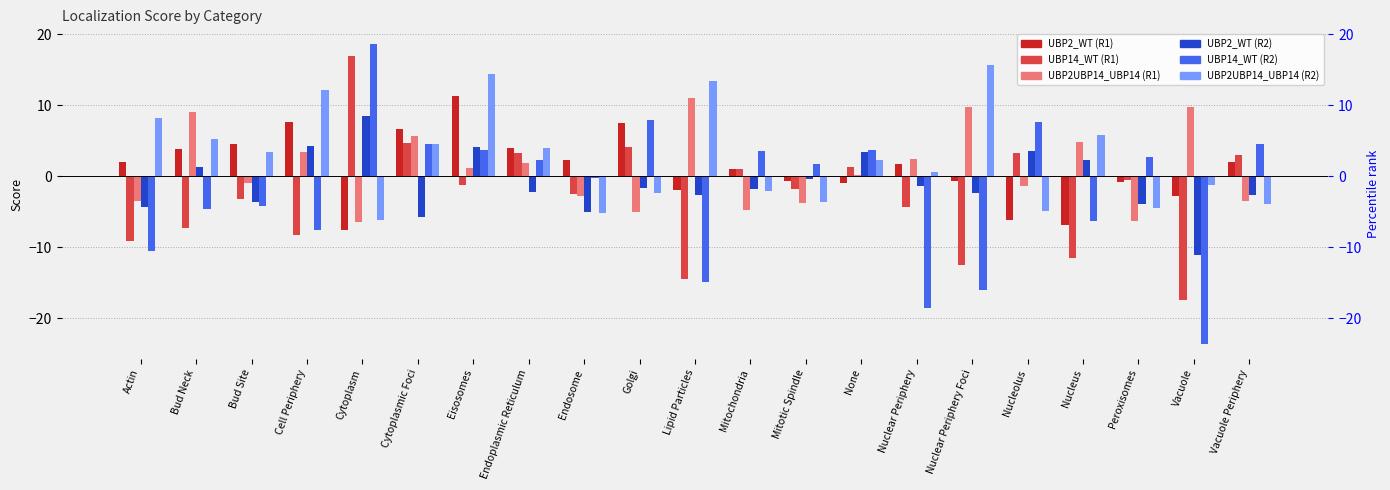

Read the UBP2UBP14_UBP14 (R1) value at Cell Periphery.

3.5